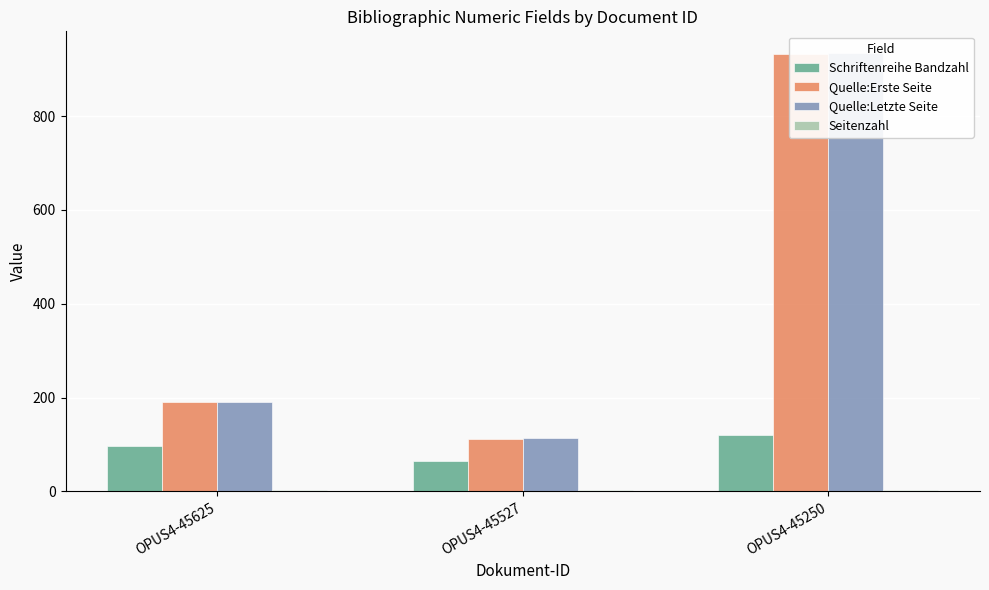

The value of Schriftenreihe Bandzahl at OPUS4-45625 is 140. True or false?

False